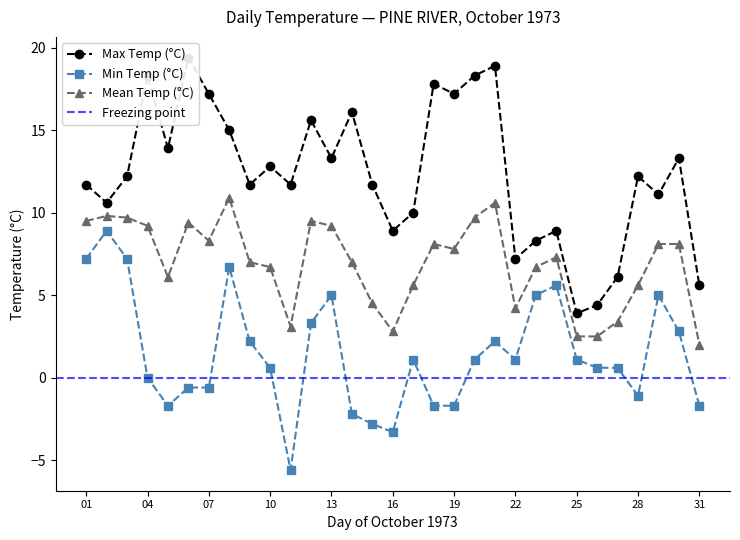

Reading left to right, extract all data points from this chart.

Max Temp (°C): 01=11.7	02=10.6	03=12.2	04=18.3	05=13.9	06=19.4	07=17.2	08=15.0	09=11.7	10=12.8	11=11.7	12=15.6	13=13.3	14=16.1	15=11.7	16=8.9	17=10.0	18=17.8	19=17.2	20=18.3	21=18.9	22=7.2	23=8.3	24=8.9	25=3.9	26=4.4	27=6.1	28=12.2	29=11.1	30=13.3	31=5.6
Min Temp (°C): 01=7.2	02=8.9	03=7.2	04=0.0	05=-1.7	06=-0.6	07=-0.6	08=6.7	09=2.2	10=0.6	11=-5.6	12=3.3	13=5.0	14=-2.2	15=-2.8	16=-3.3	17=1.1	18=-1.7	19=-1.7	20=1.1	21=2.2	22=1.1	23=5.0	24=5.6	25=1.1	26=0.6	27=0.6	28=-1.1	29=5.0	30=2.8	31=-1.7
Mean Temp (°C): 01=9.5	02=9.8	03=9.7	04=9.2	05=6.1	06=9.4	07=8.3	08=10.9	09=7.0	10=6.7	11=3.1	12=9.5	13=9.2	14=7.0	15=4.5	16=2.8	17=5.6	18=8.1	19=7.8	20=9.7	21=10.6	22=4.2	23=6.7	24=7.3	25=2.5	26=2.5	27=3.4	28=5.6	29=8.1	30=8.1	31=2.0